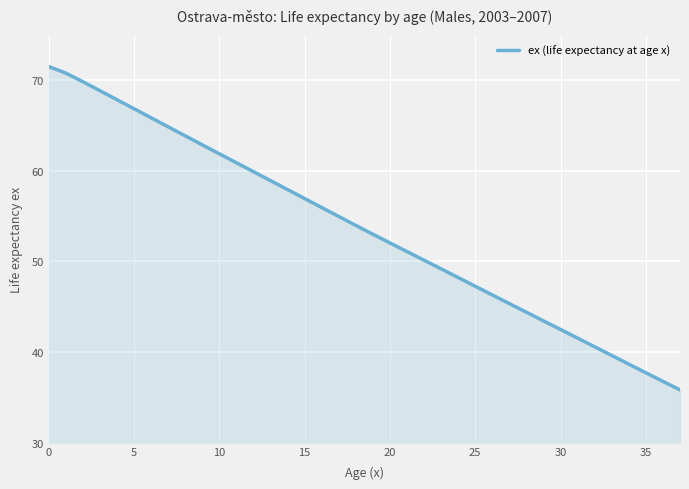

What is the minimum value shown in the chart?

35.8